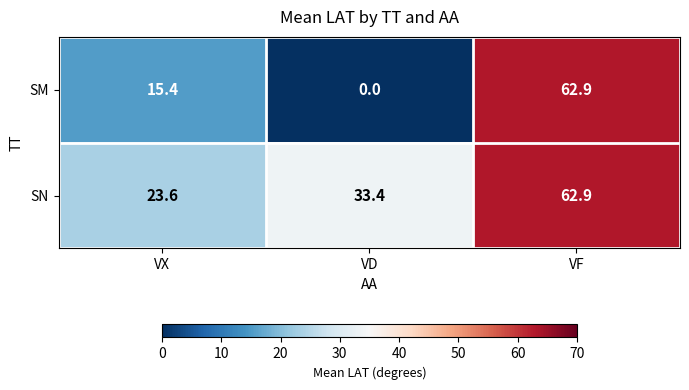

At which category is the sum across all series the highest?

VF